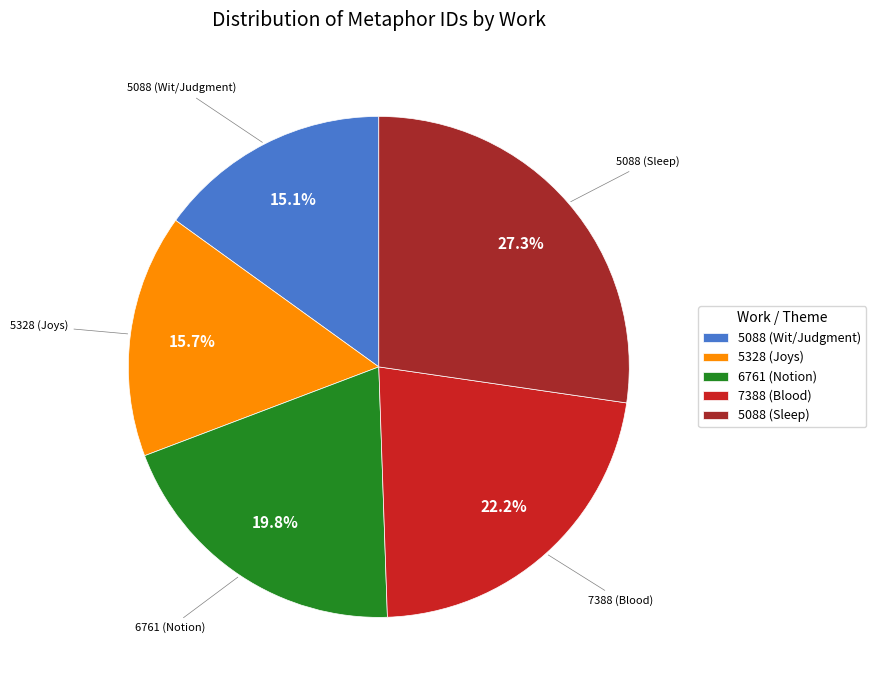

Which has a higher value, 7388 (Blood) or 5328 (Joys)?

7388 (Blood)